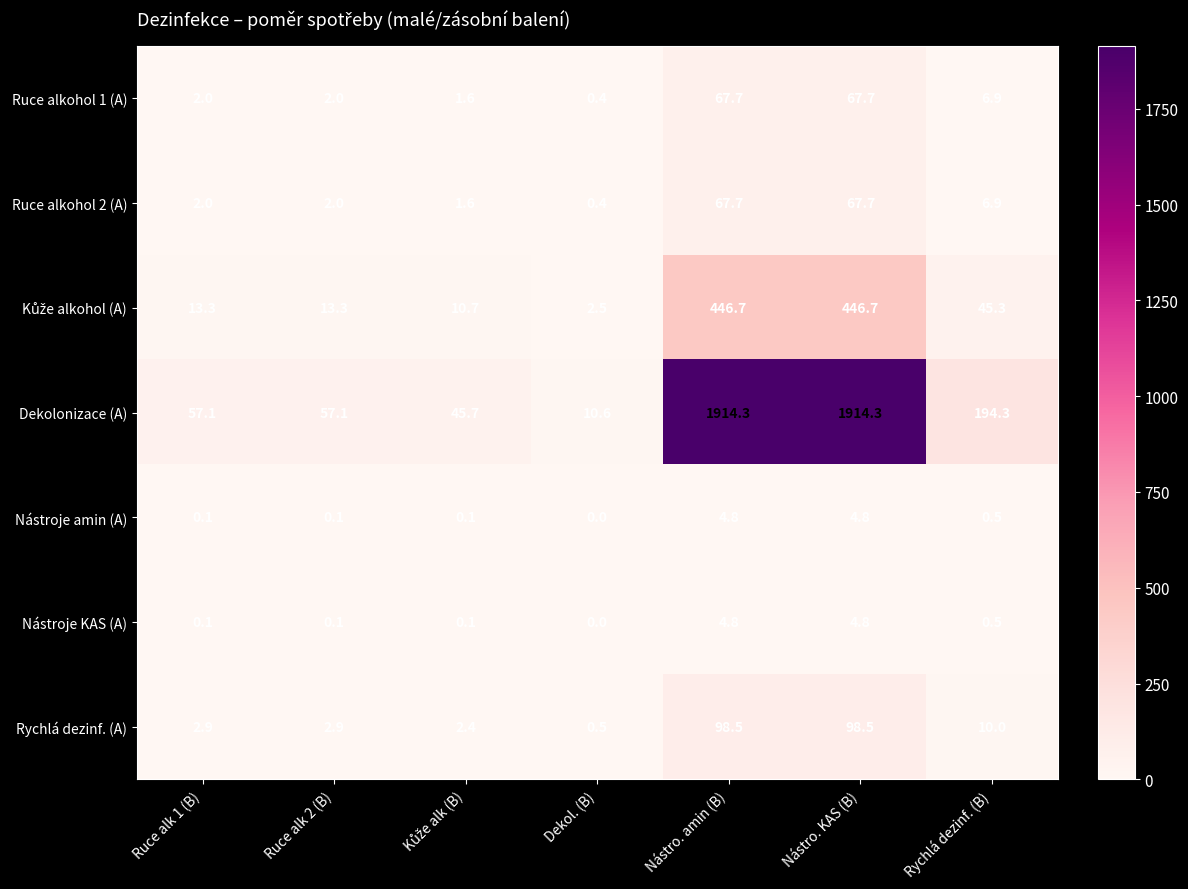

Is the value of Ruce alkohol 2 (A) at Nástro. KAS (B) greater than the value of Nástroje KAS (A) at Ruce alk 2 (B)?

Yes